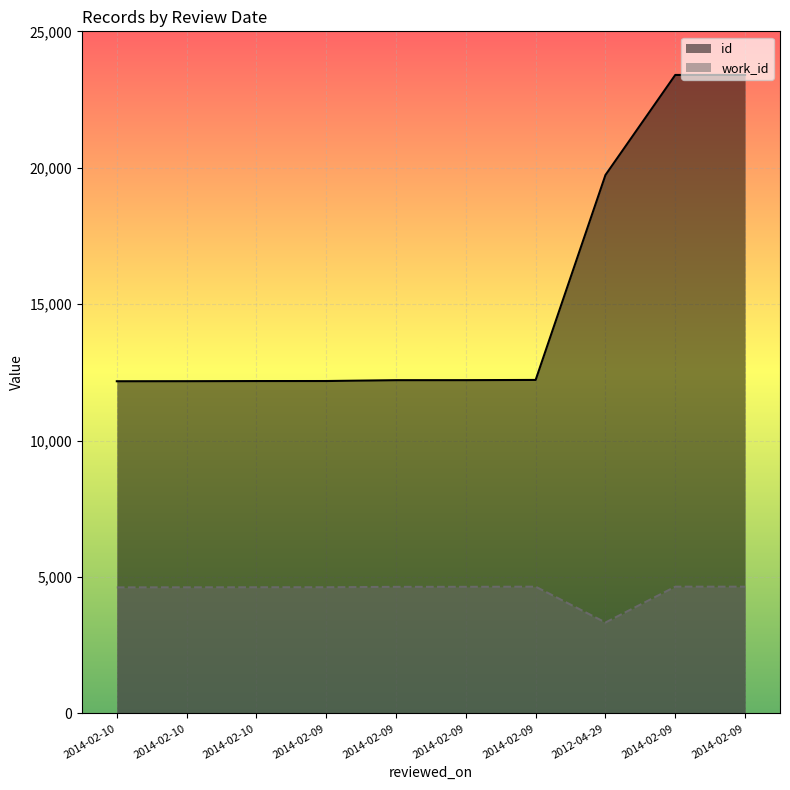

What is the sum of all id values?

151899